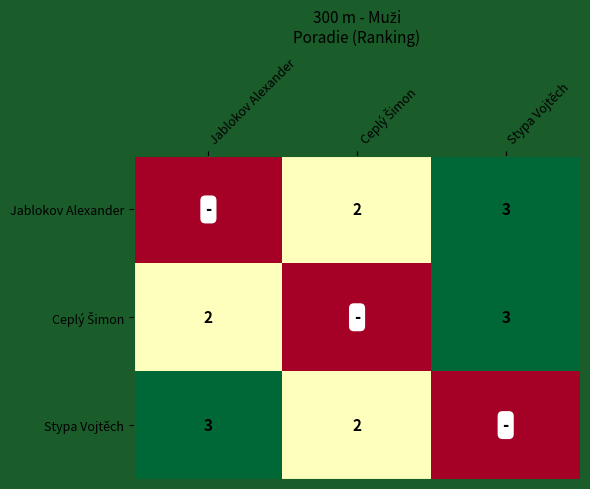

What is the sum of all Stypa Vojtěch values?

6